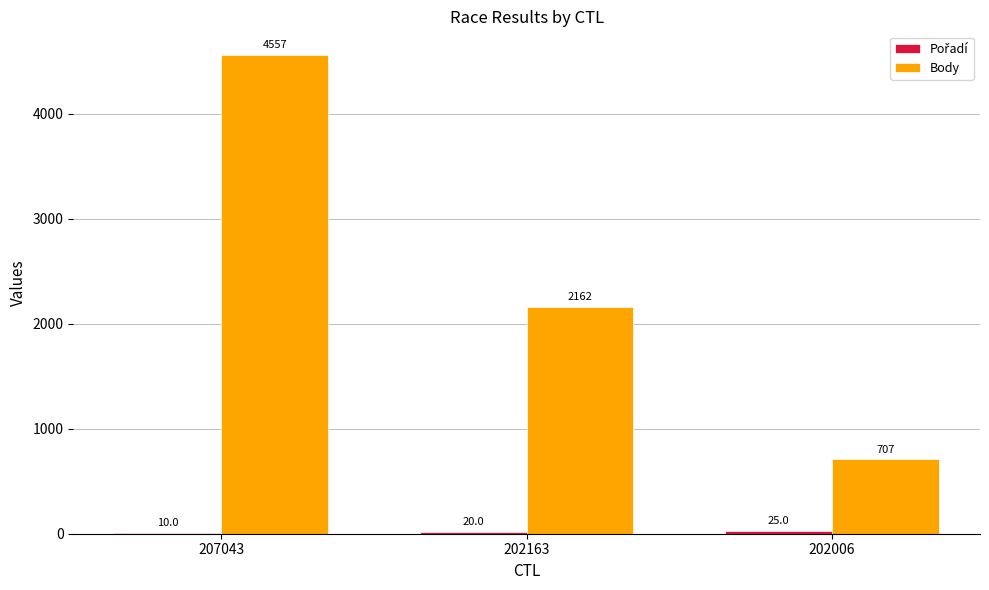

What is the maximum value shown in the chart?

4557